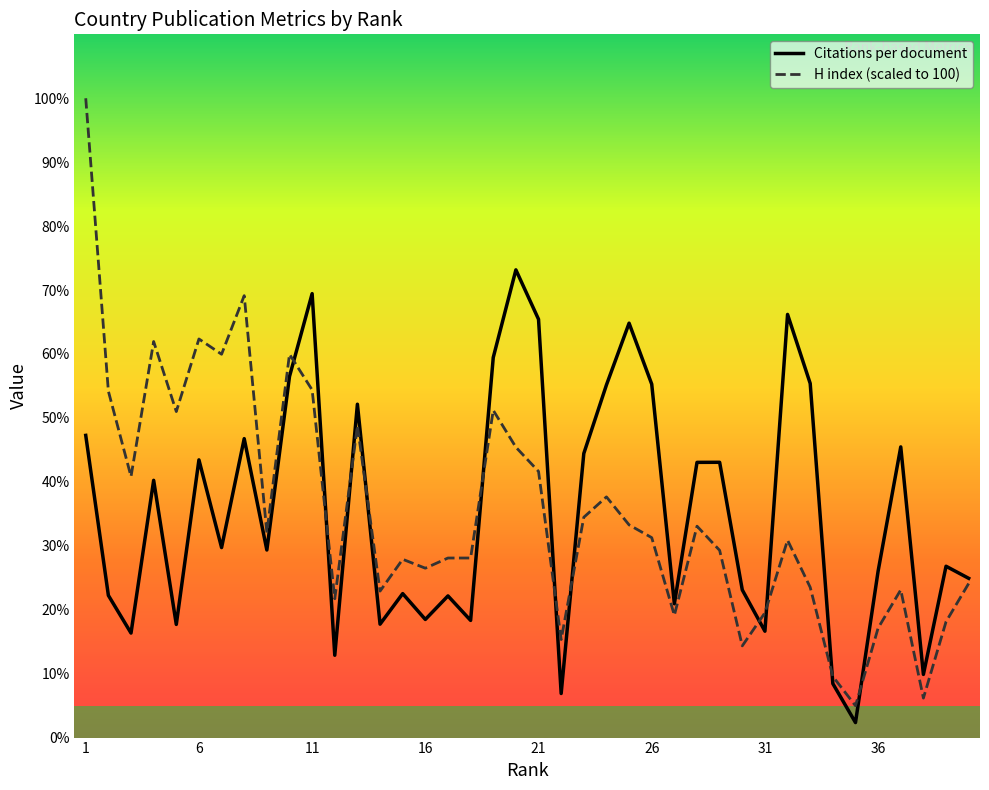

How many lines are shown in the chart?

2